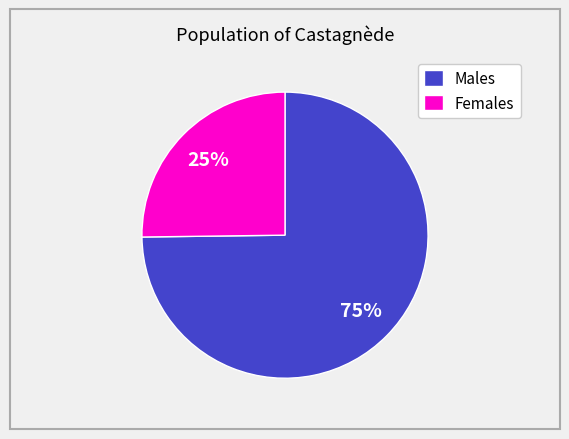

To the nearest percent, what portion does Males represent?

75%